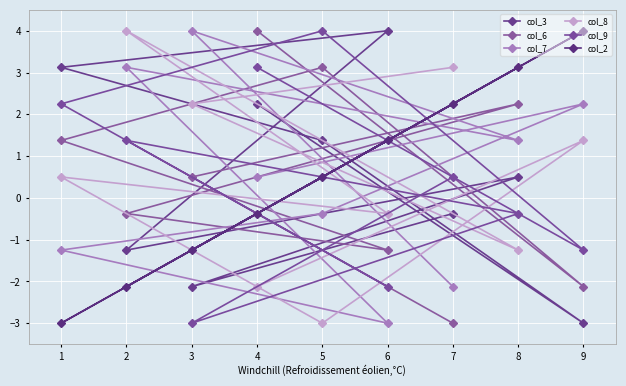

List the series in order of their peak value, lowest first.

col_3, col_6, col_7, col_8, col_9, col_2